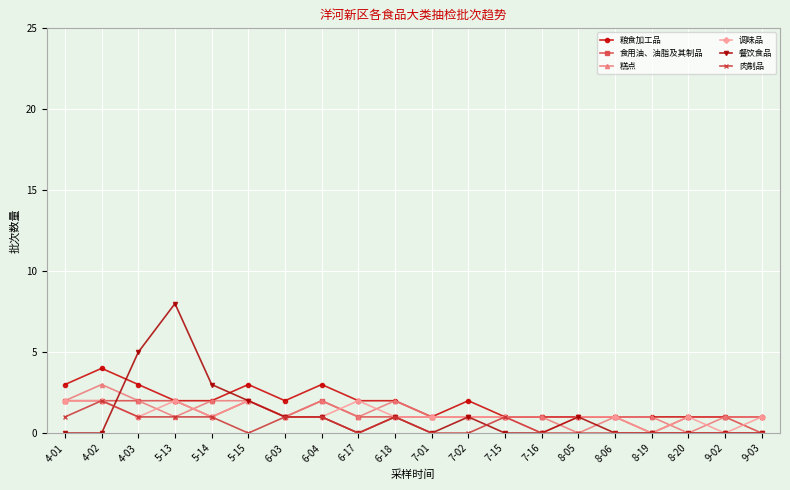

What position from the left is 7-15?

13